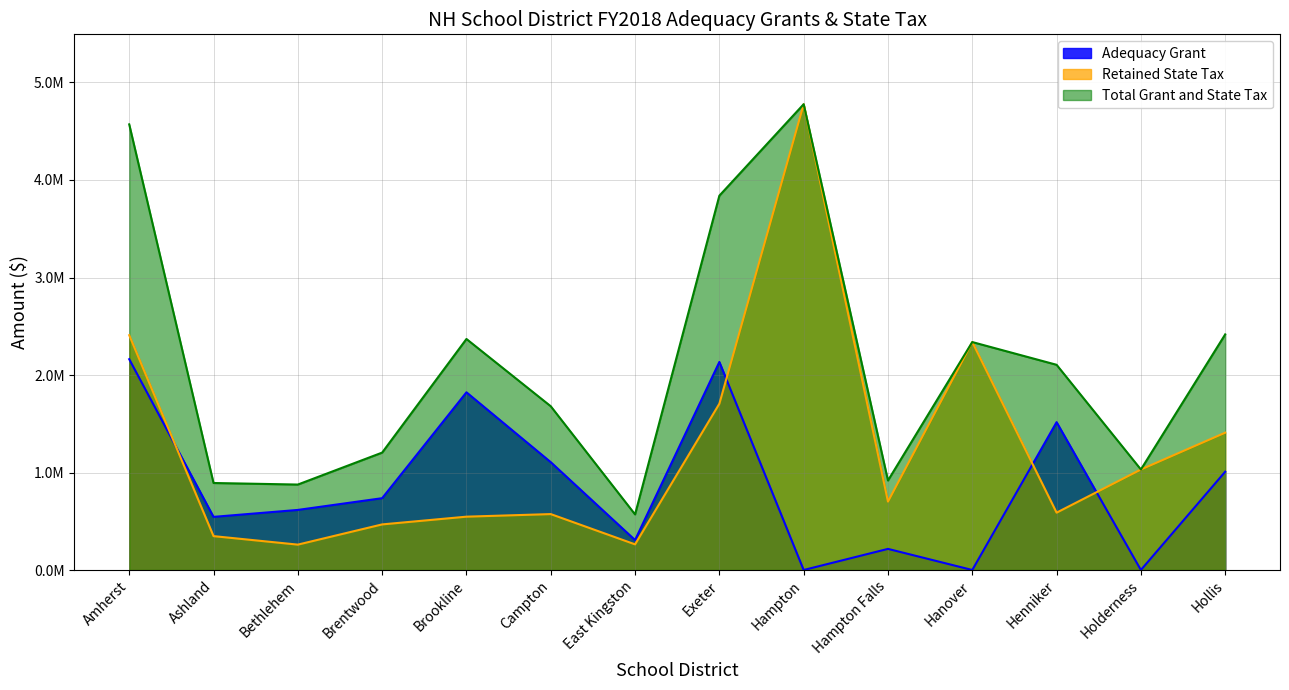

The Total Grant and State Tax series shows 892329.3 at Ashland. True or false?

True